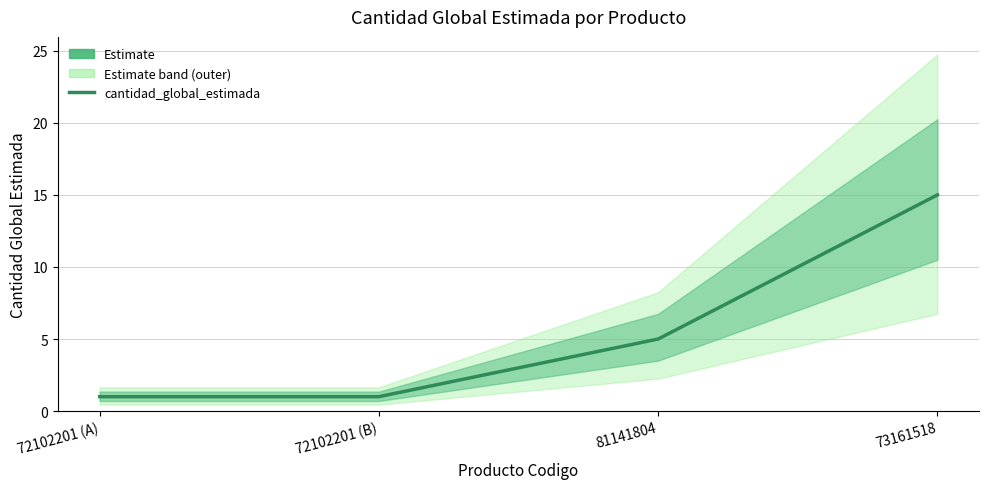

Between 72102201 (A) and 72102201 (B), which is larger?

72102201 (A)